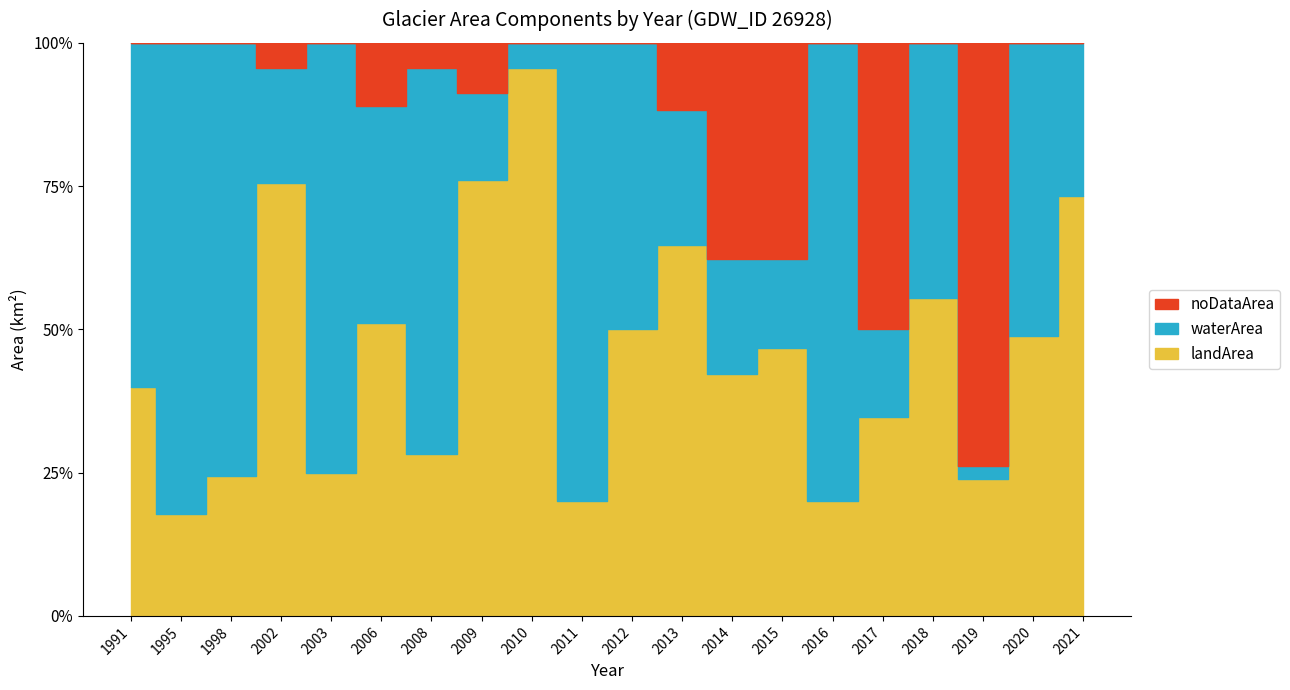

True or false: waterArea has a value of 0.1 at 2015.

True